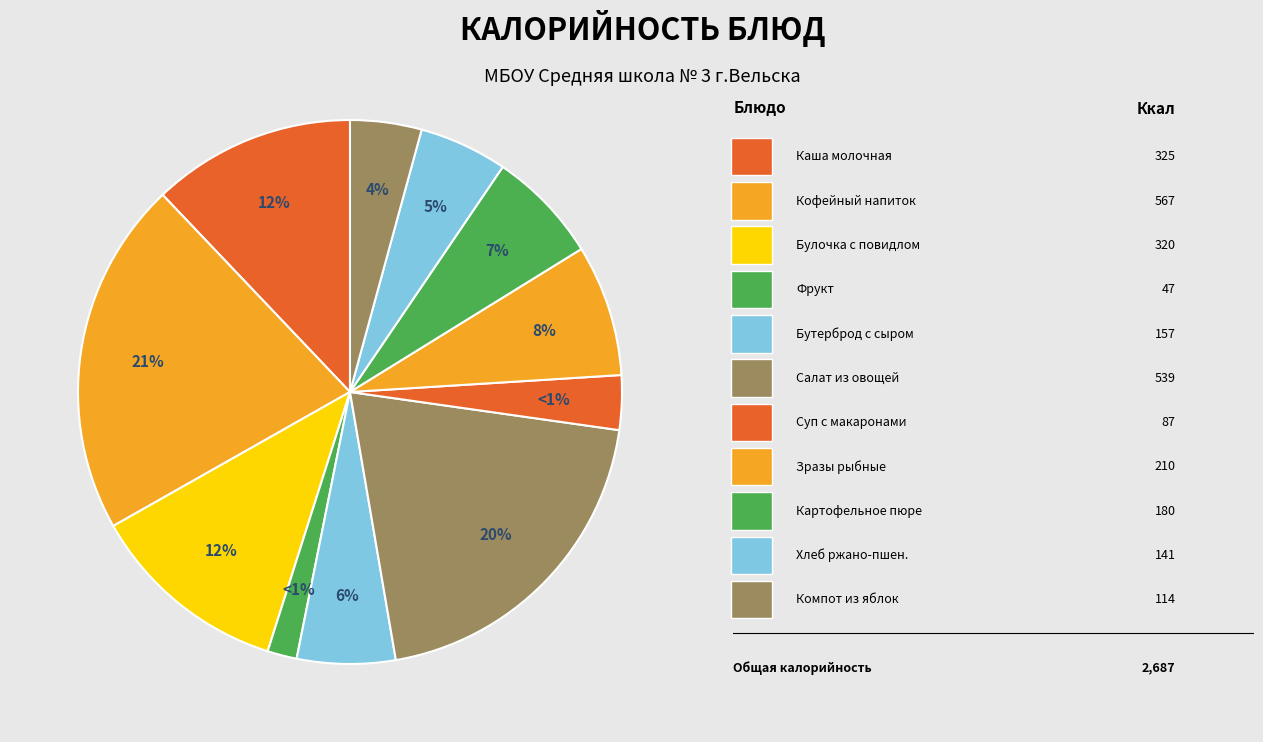

To the nearest percent, what is the difference between the largest and smallest slice percentages?

19%